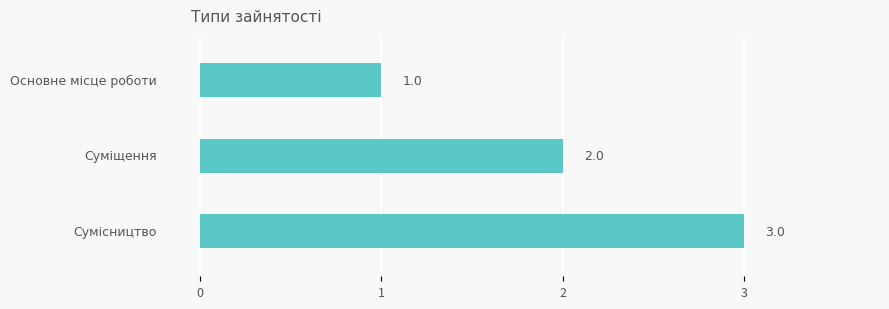

How many bars are there in total?

3